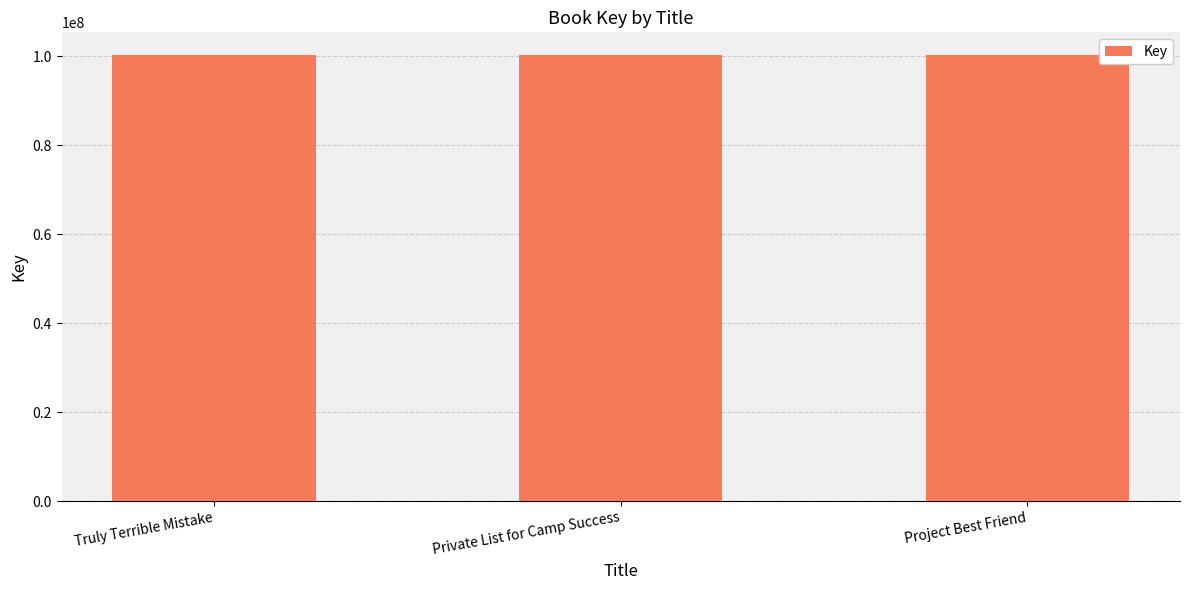

The chart shows a value of 100374895 at Private List for Camp Success. True or false?

True